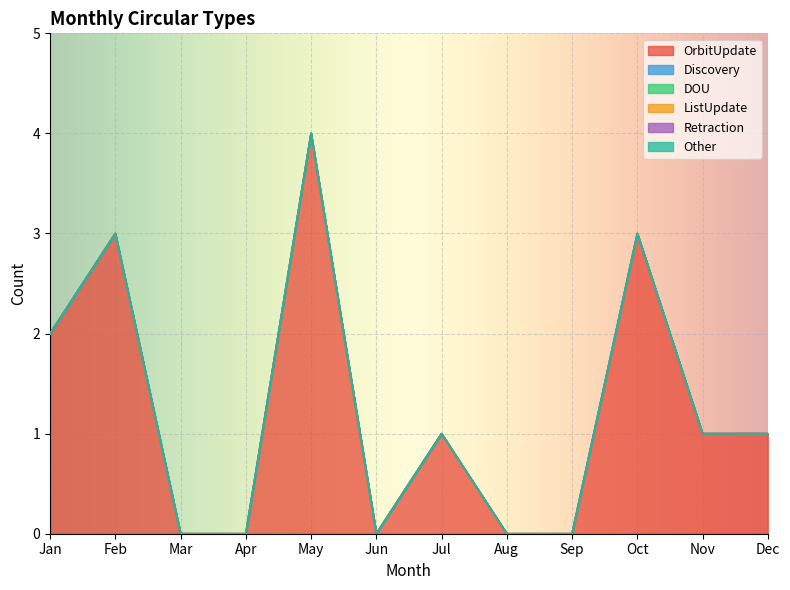

What is the sum of the OrbitUpdate values at May and Nov?

5